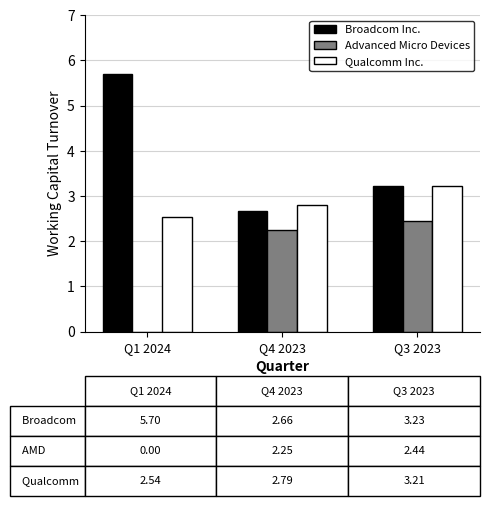

Which series has the largest range (max minus min)?

Broadcom Inc.